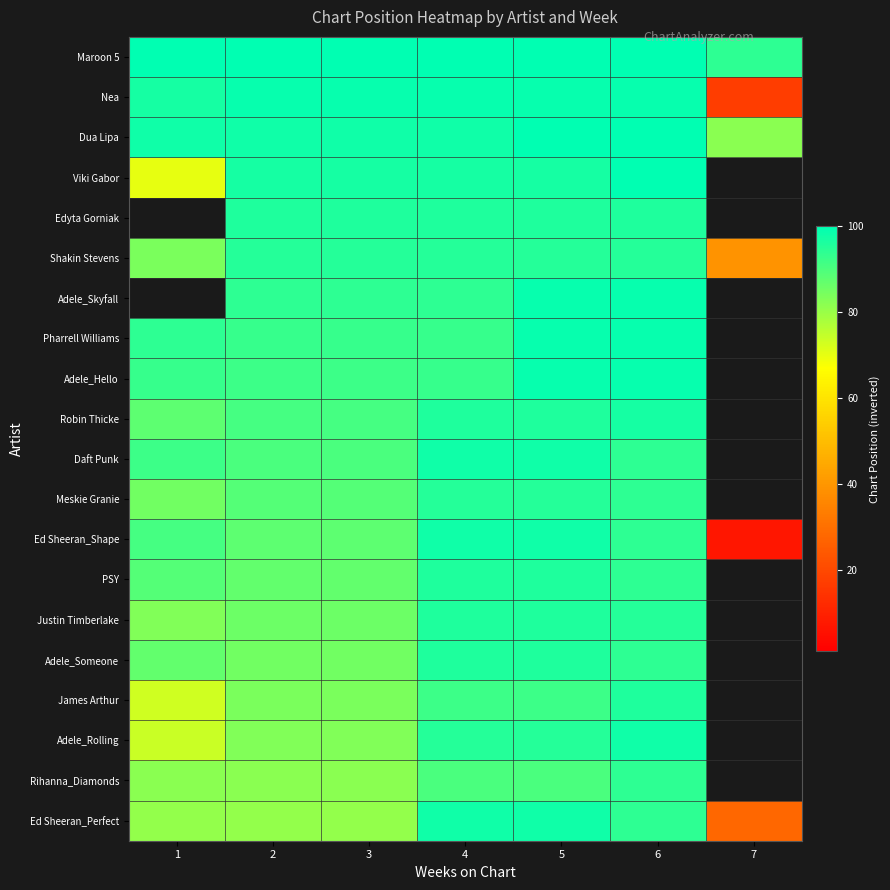

How many data points does each series have?

7